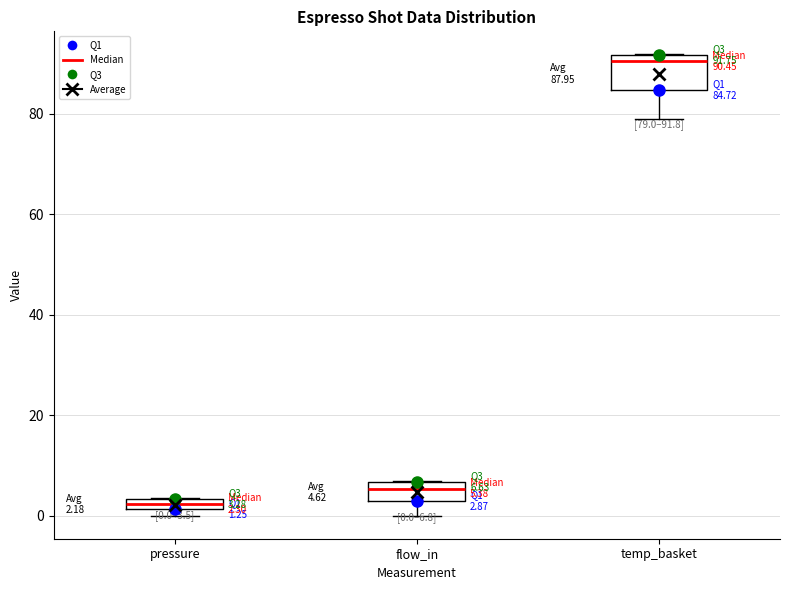

Which box's median line is the lowest?

pressure